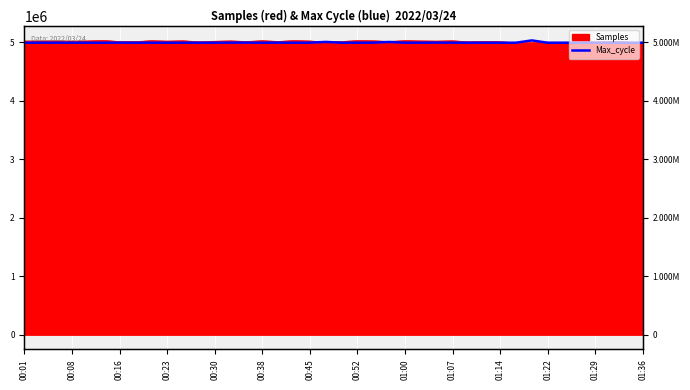

How many lines are shown in the chart?

1